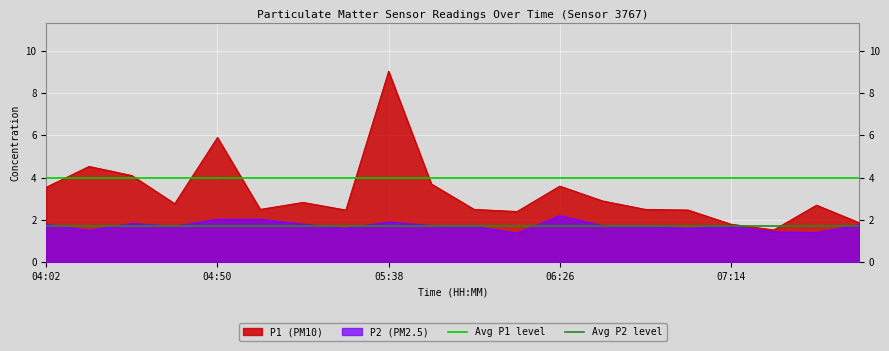

Which series has the largest total across all categories?

Avg P1 level